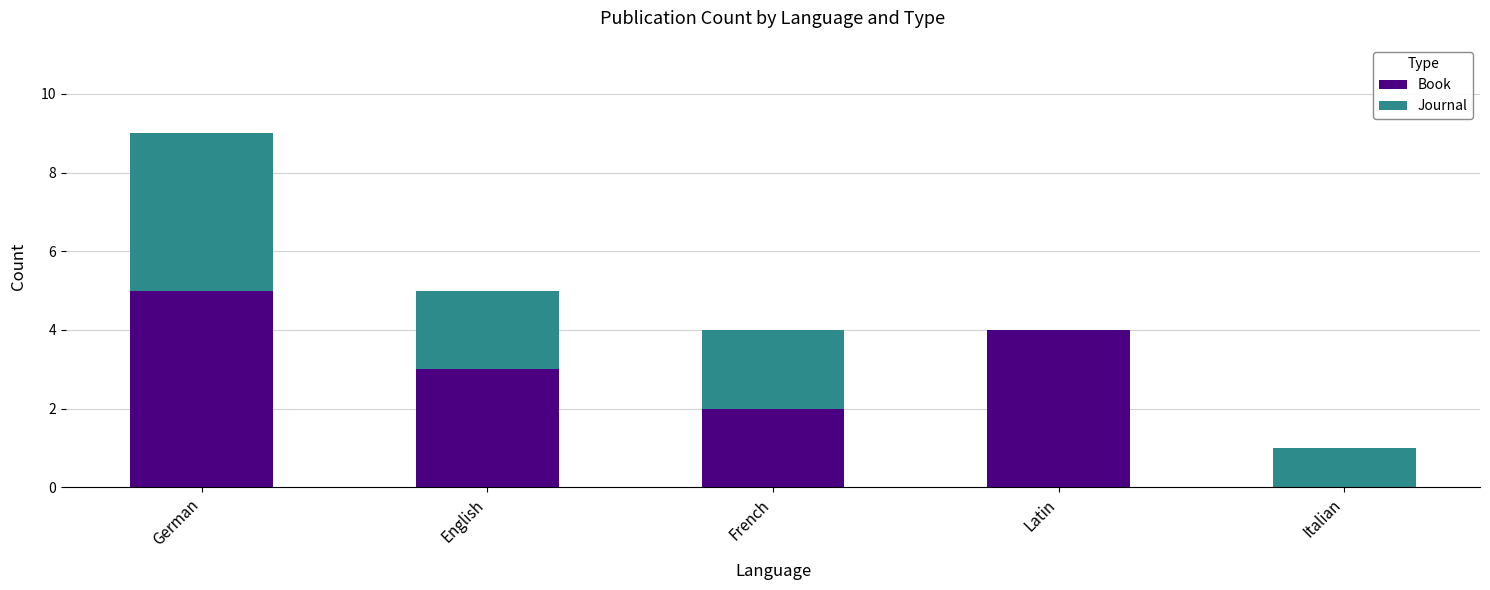

Count the Book values in the range 2 to 4.

3